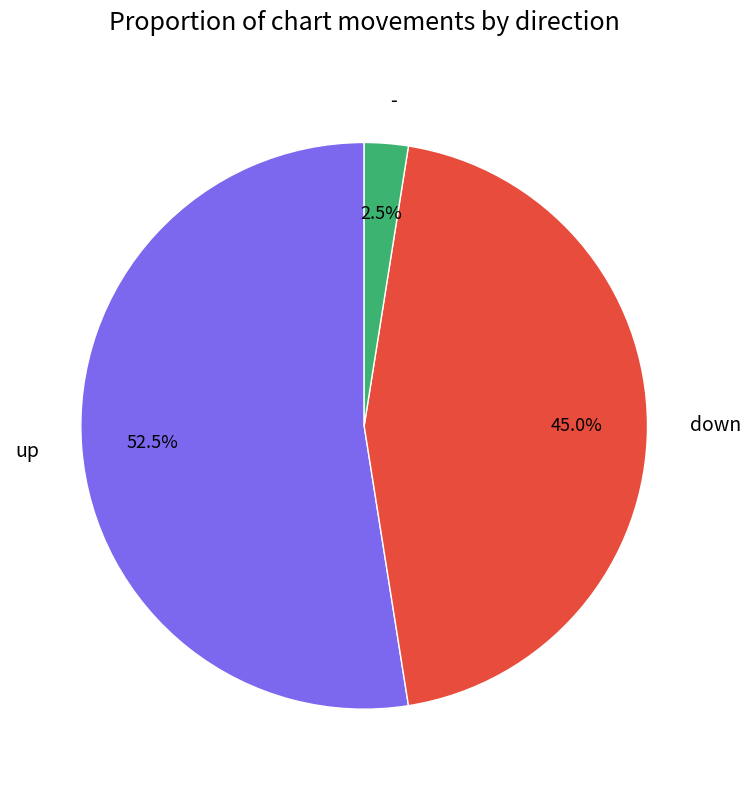

How many segments does this pie chart have?

3